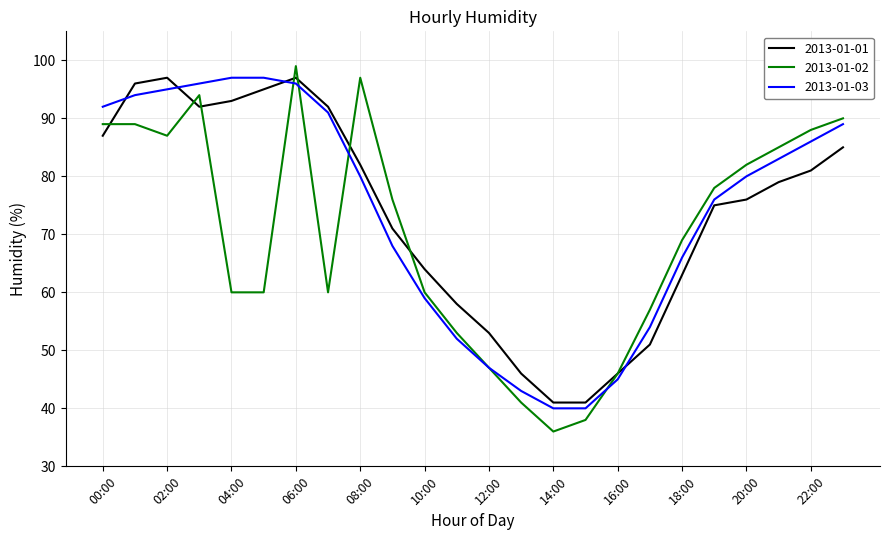

What is the minimum value shown in the chart?

36